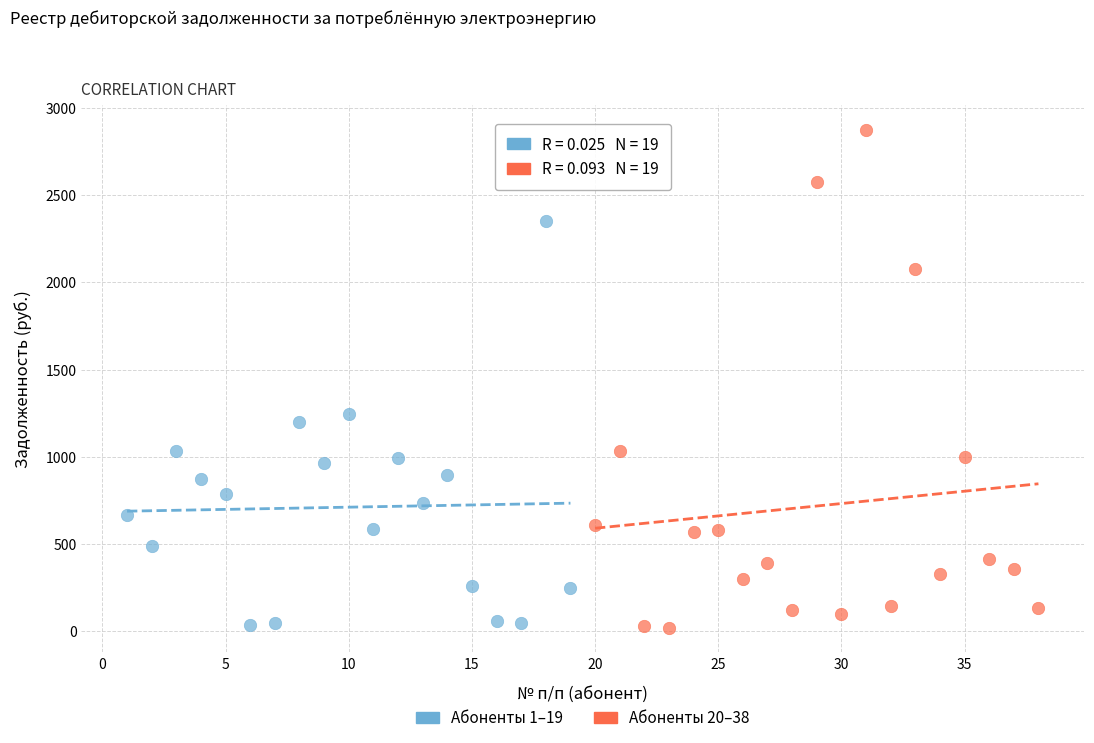

Which series has the widest spread of Y values?

Абоненты 20–38